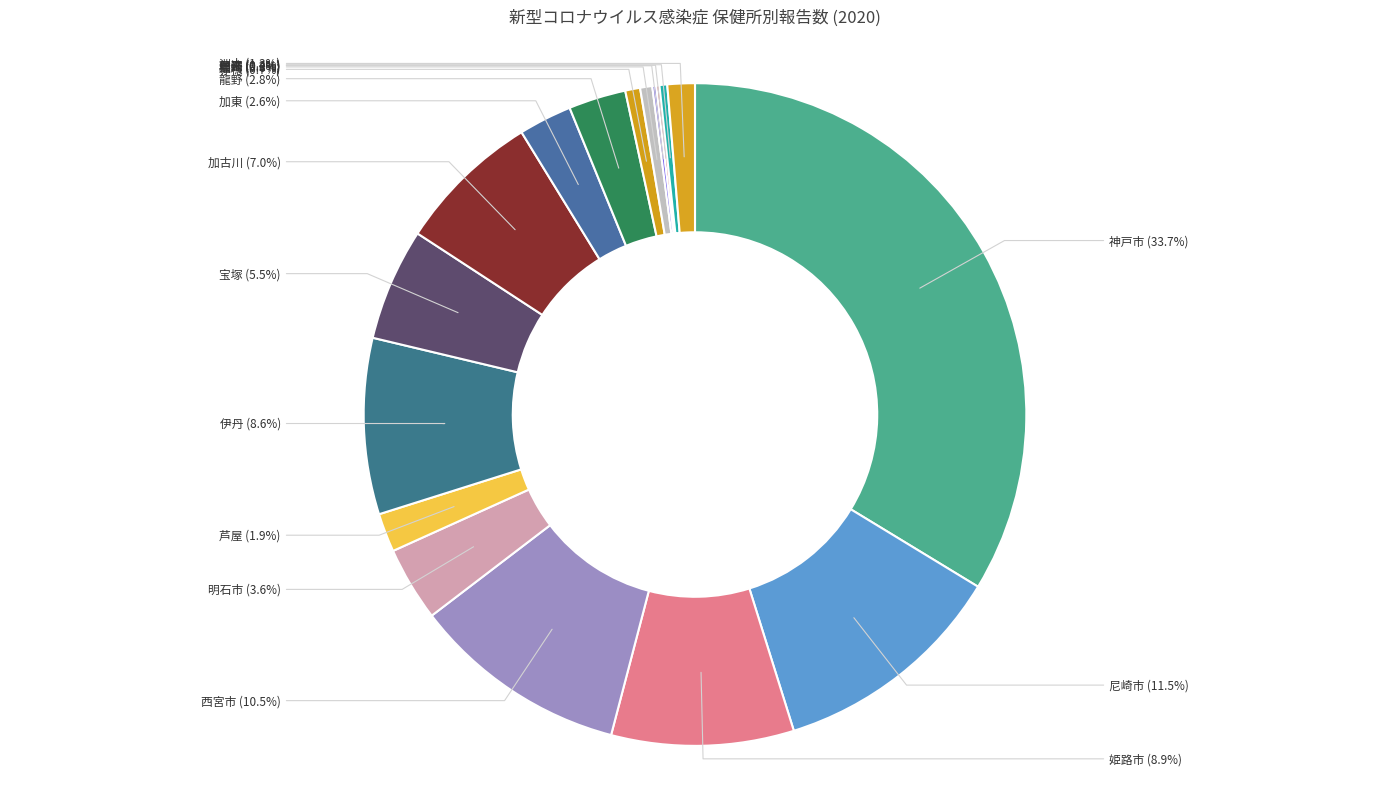

Which category has the biggest portion of the pie?

神戸市